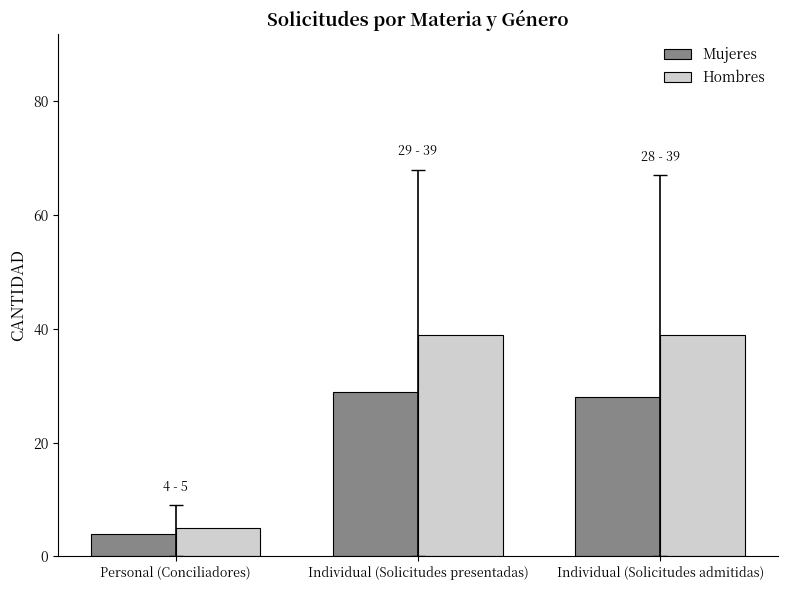

Rank the series by their maximum value, from lowest to highest.

Mujeres, Hombres